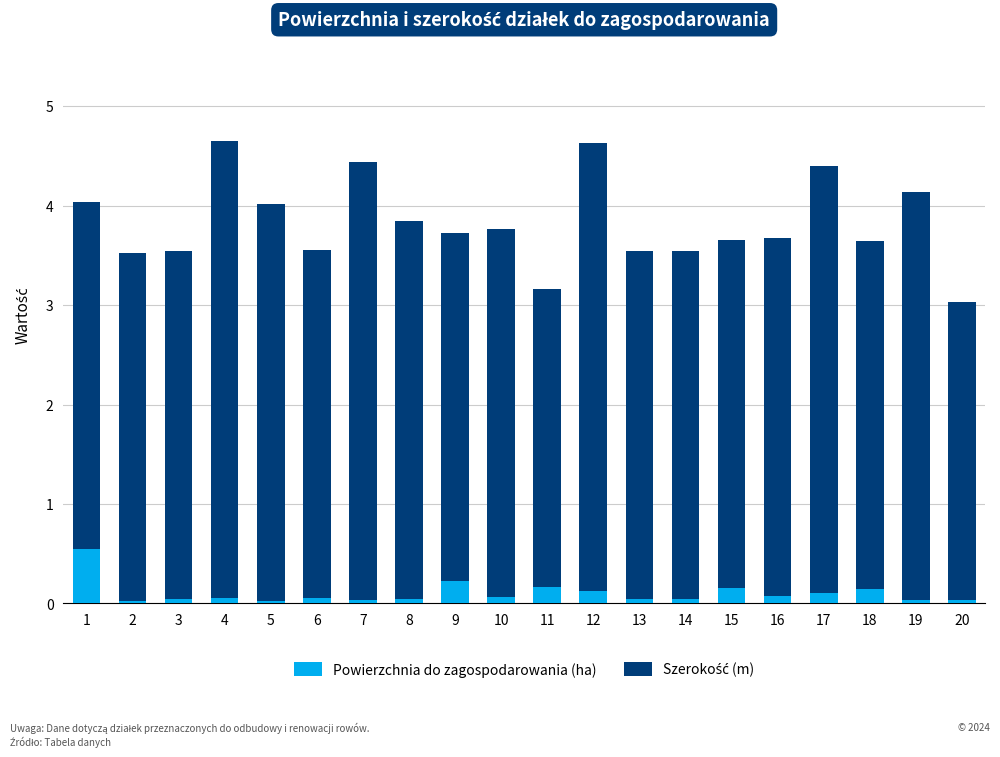

What is the sum of the Powierzchnia do zagospodarowania (ha) values at 9 and 15?

0.4